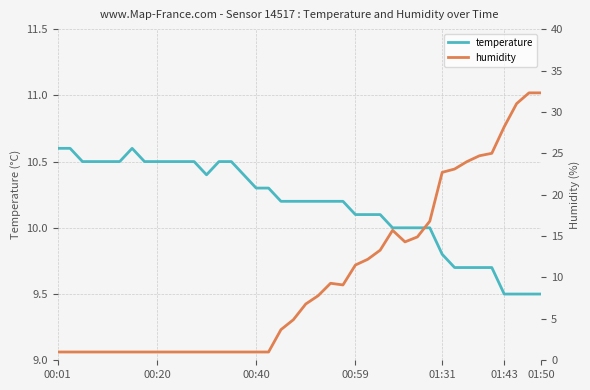

What are all the series names shown in the legend?

temperature, humidity